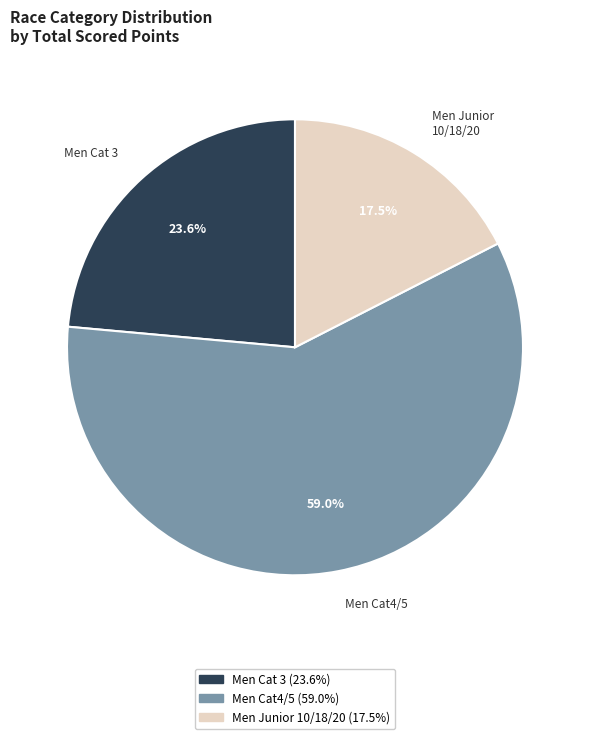

How many segments does this pie chart have?

3